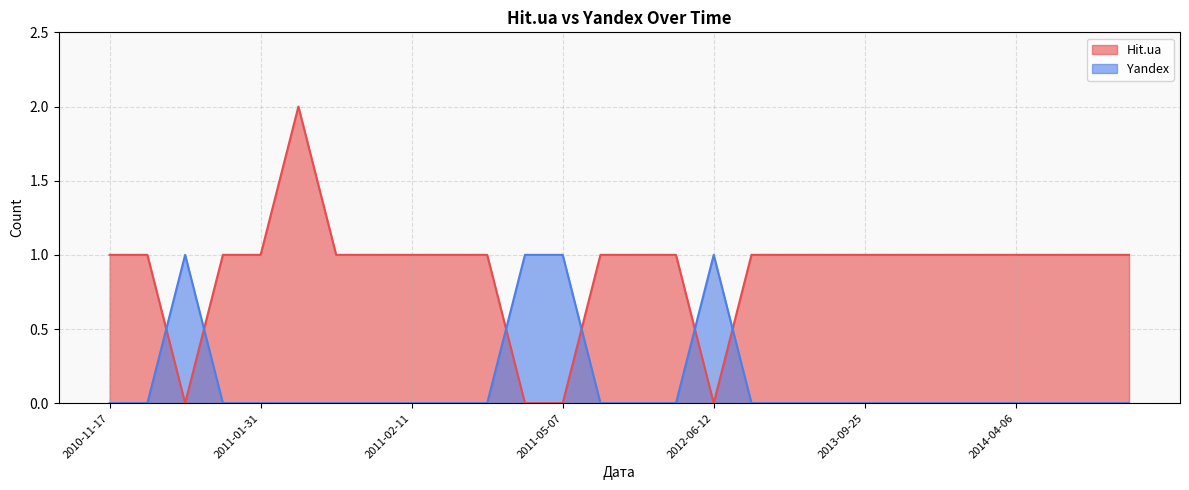

List the series in order of their peak value, highest first.

Hit.ua, Yandex